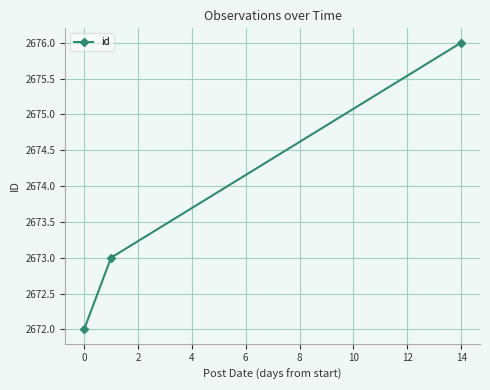

Does the chart have visible grid lines?

Yes